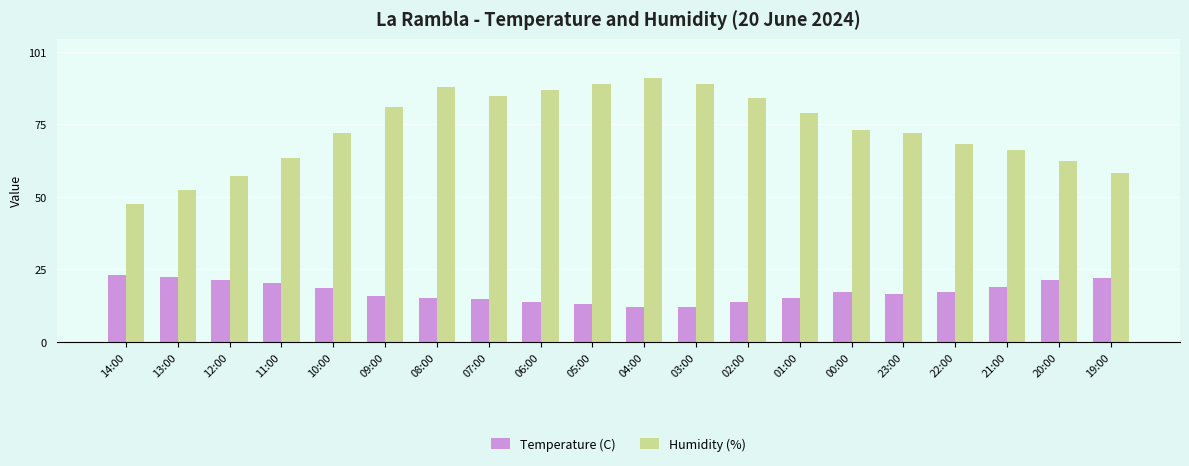

At how many categories does at least one series exceed 14?

20